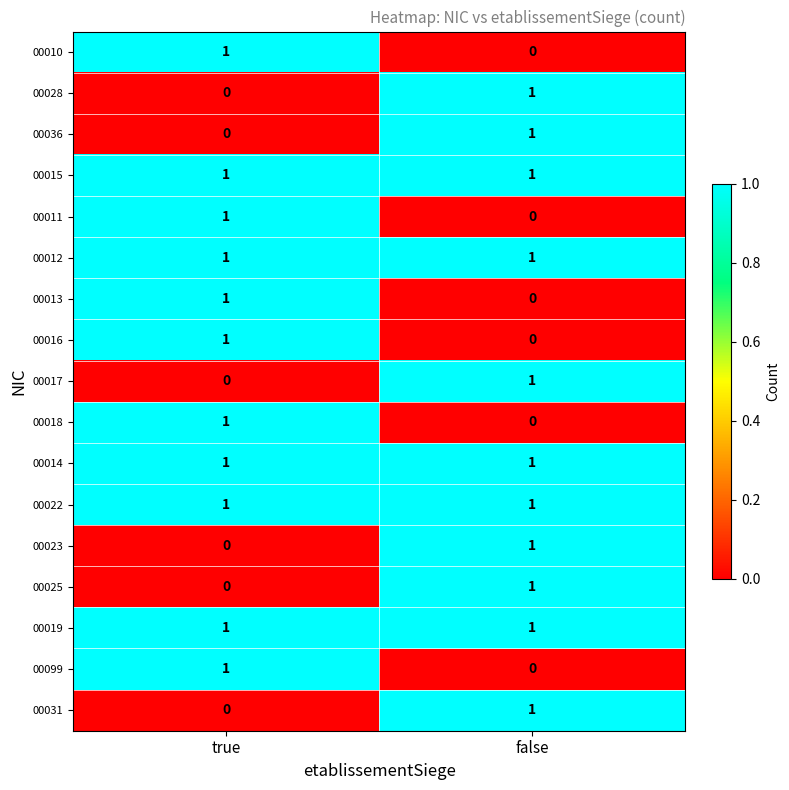

The 00016 series shows -1 at false. True or false?

False